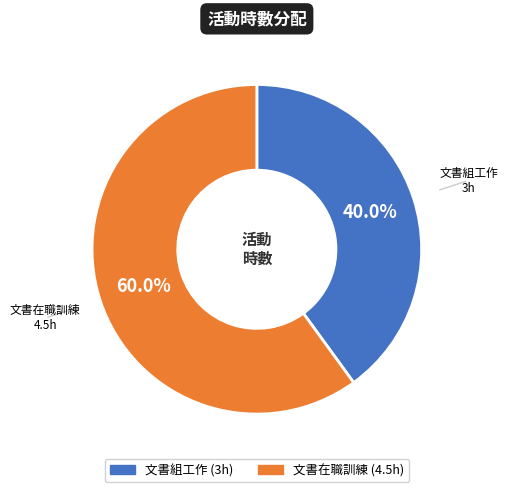

Combined, do 文書在職訓練 and 文書組工作 account for over 50%?

Yes